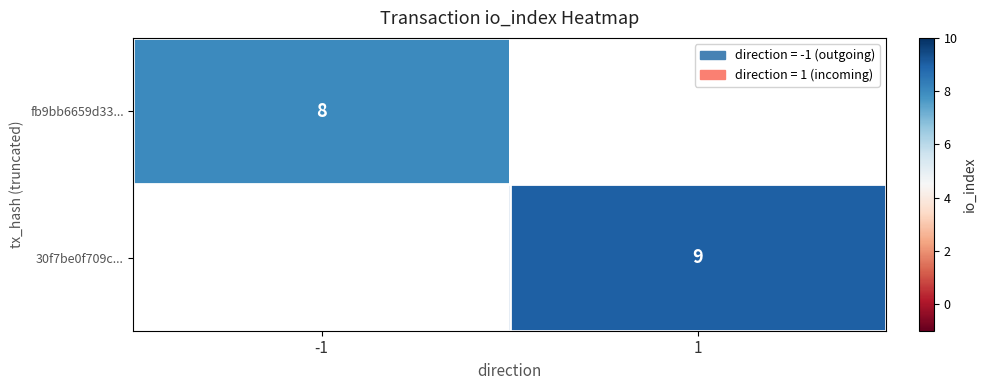

Is the value of 30f7be0f709c... at 1 greater than the value of fb9bb6659d33... at -1?

Yes